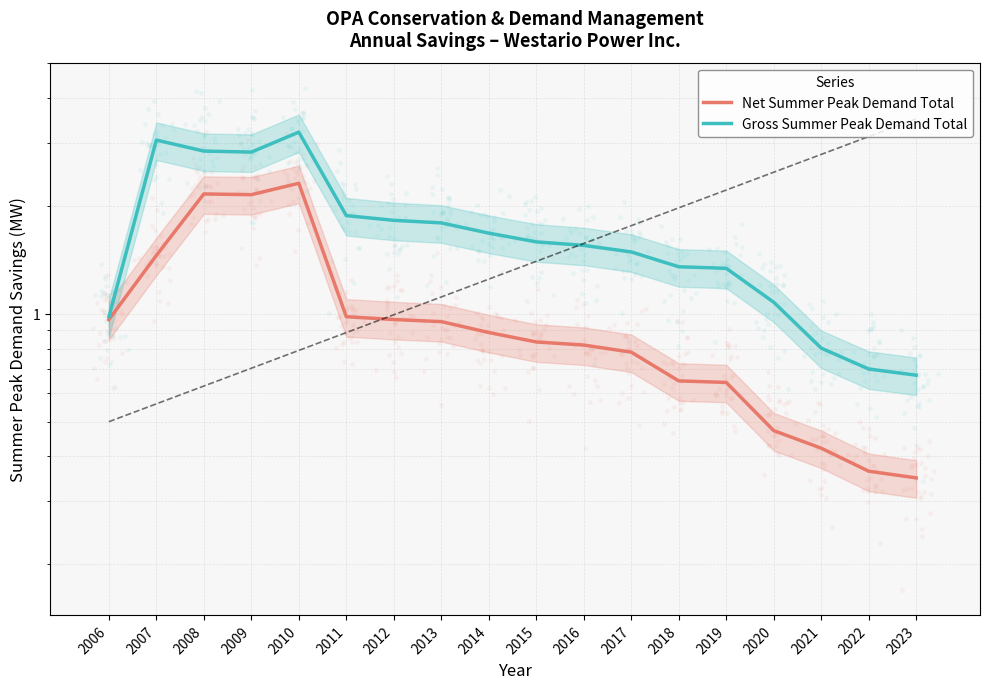

Which series has the largest Y range (max minus min)?

Gross Summer Peak Demand Total